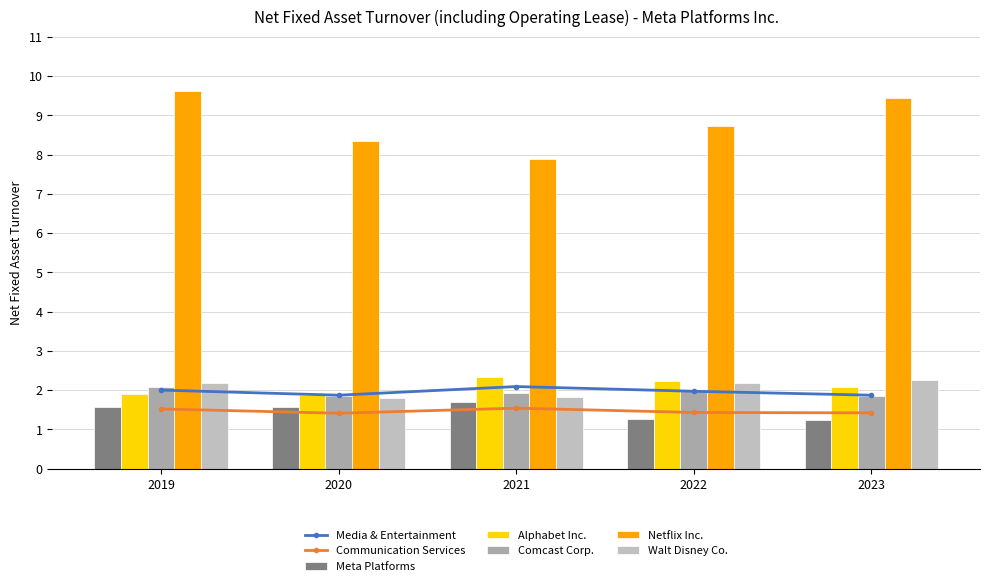

Read the Meta Platforms value at 2023.

1.2